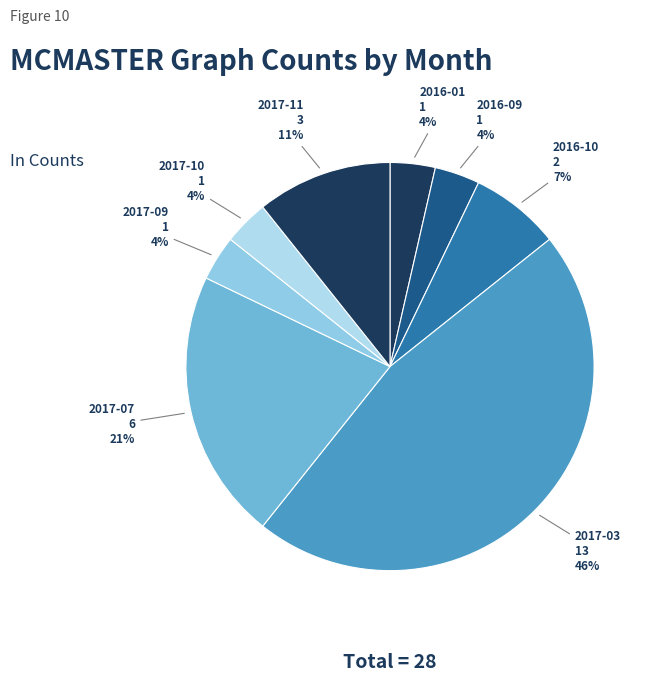

How many slices are in this pie chart?

8